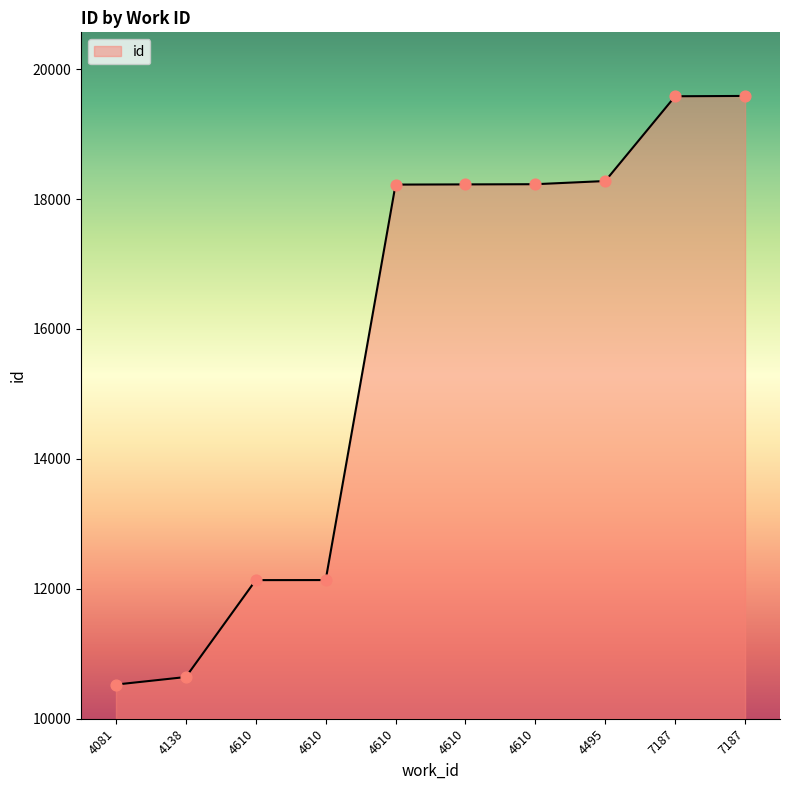

What is the change in value from 4610 to 7187?

+1360